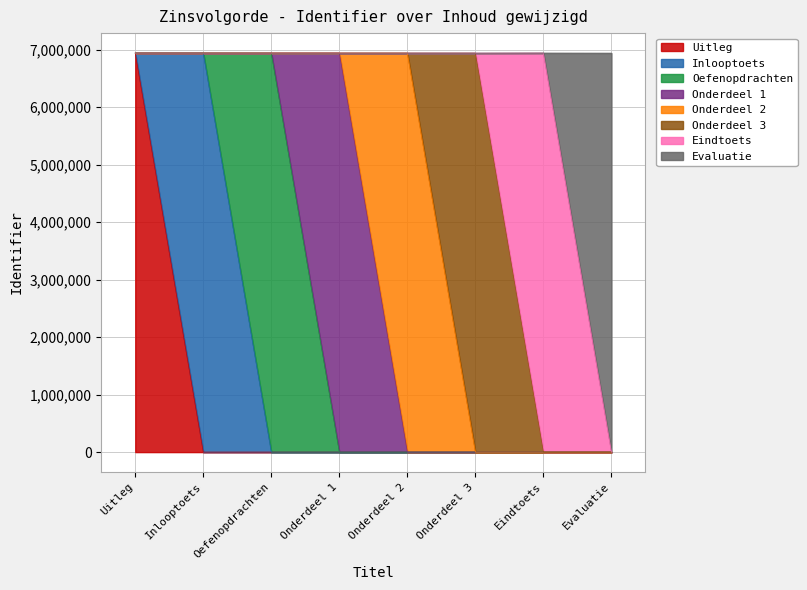

How many data points does each series have?

8